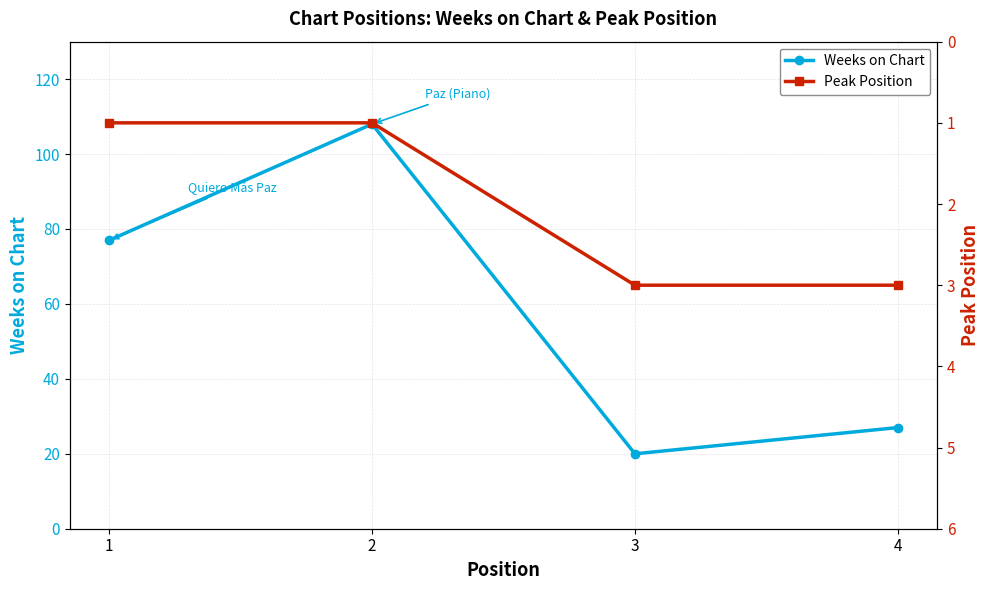

True or false: Weeks on Chart and Peak Position intersect in this chart.

False